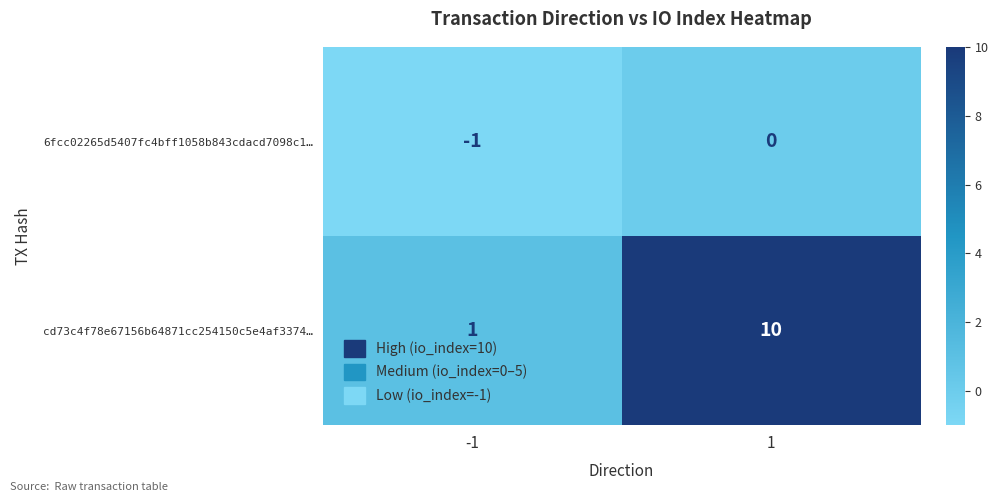

Between -1 and 1, which series saw the biggest shift?

cd73c4f78e67156b64871cc254150c5e4af3374…